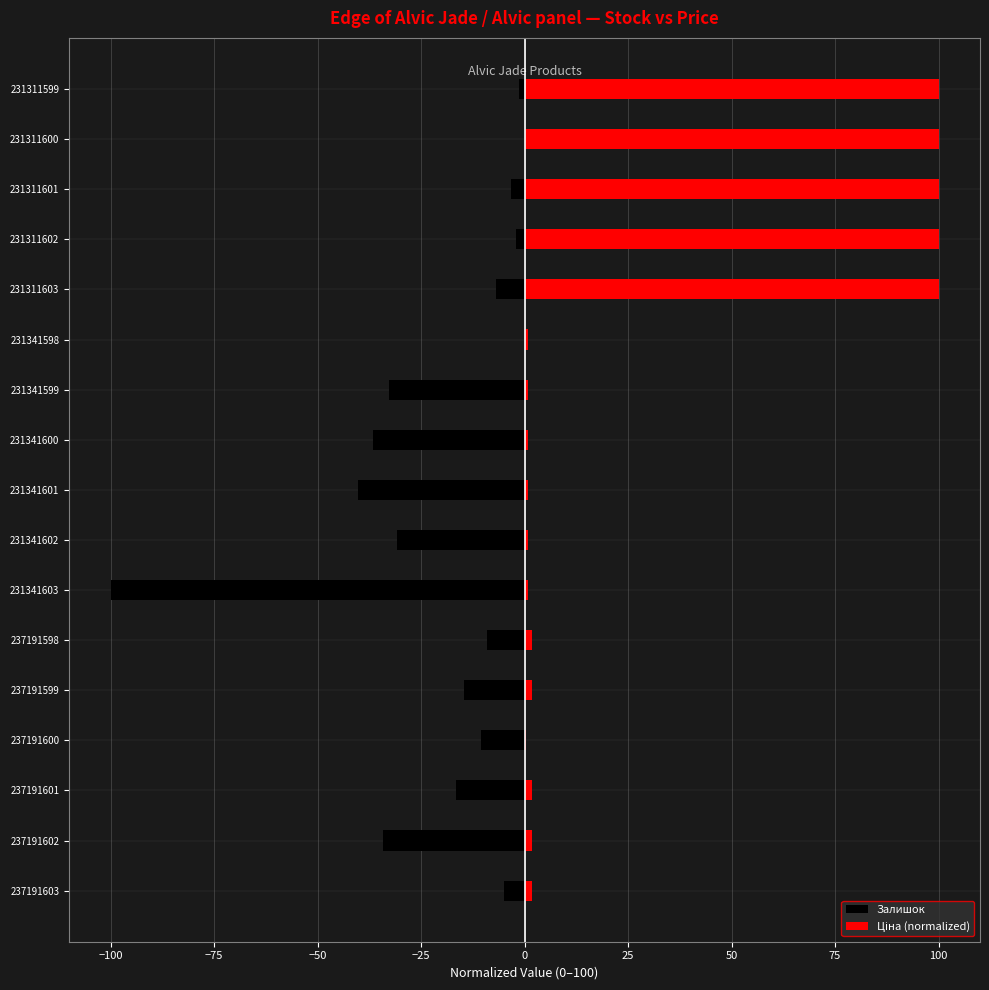

Reading left to right, what are all the values shown in this chart?

Залишок: -5.1	-34.2	-16.6	-10.5	-14.7	-9.1	-100.0	-30.9	-40.1	-36.7	-32.7	0.0	-6.8	-2.0	-3.2	-0.2	-1.4
Ціна (normalized): 1.8	1.8	1.8	0.2	1.8	1.8	0.9	0.9	0.9	0.9	0.9	0.9	100.0	100.0	100.0	100.0	100.0